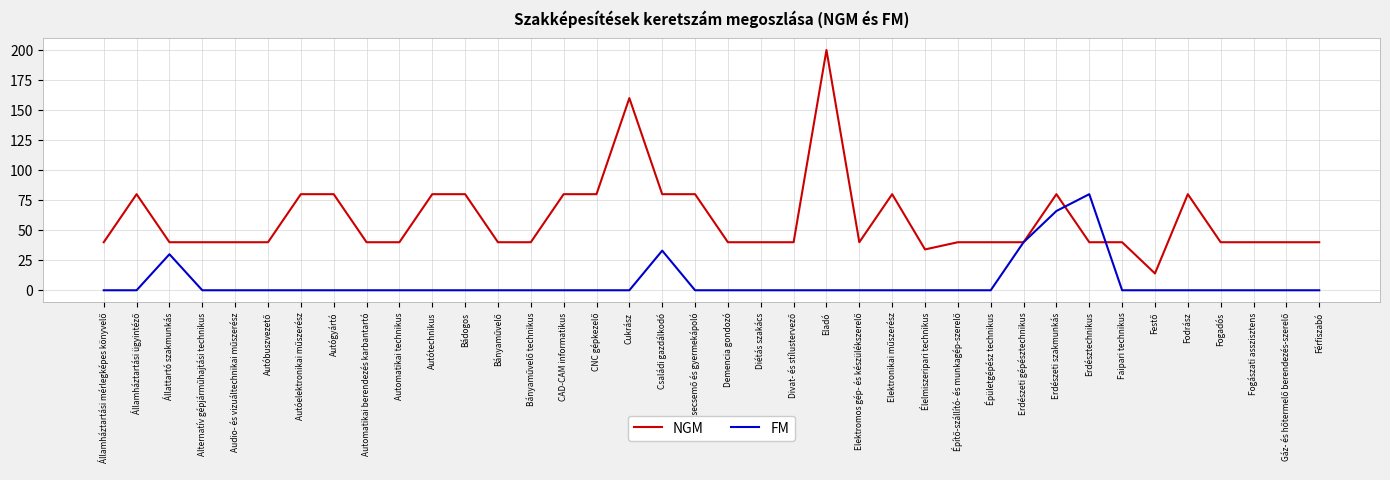

Reading left to right, extract all data points from this chart.

NGM: 40	80	40	40	40	40	80	80	40	40	80	80	40	40	80	80	160	80	80	40	40	40	200	40	80	34	40	40	40	80	40	40	14	80	40	40	40	40
FM: 0	0	30	0	0	0	0	0	0	0	0	0	0	0	0	0	0	33	0	0	0	0	0	0	0	0	0	0	40	66	80	0	0	0	0	0	0	0